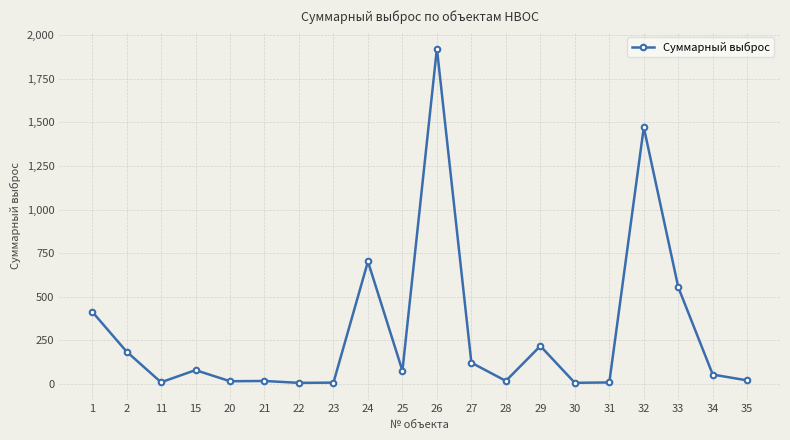

What is the greatest value displayed?

1924.2